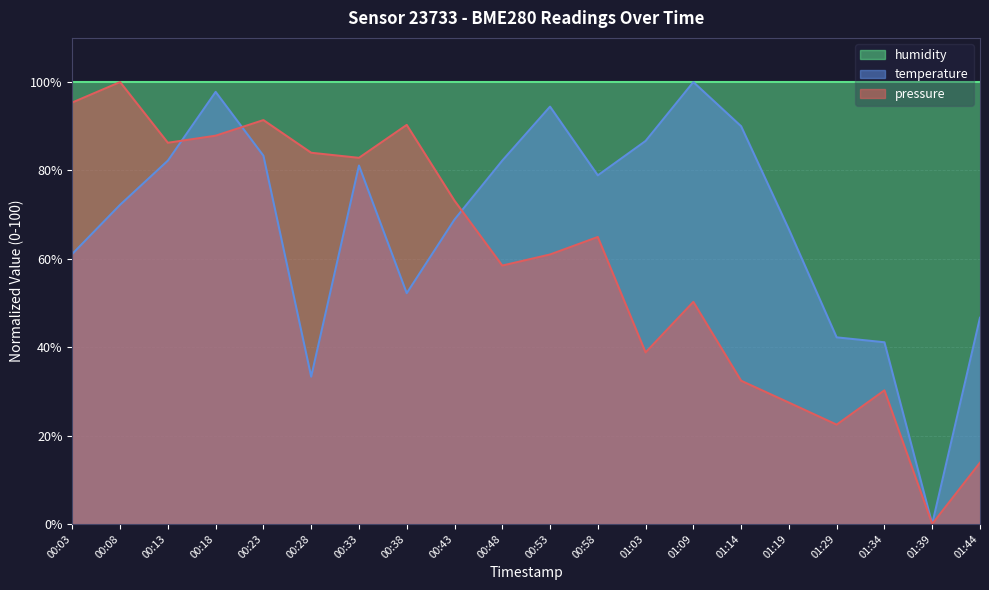

Is it true that pressure equals 95.4 at 00:03?

True